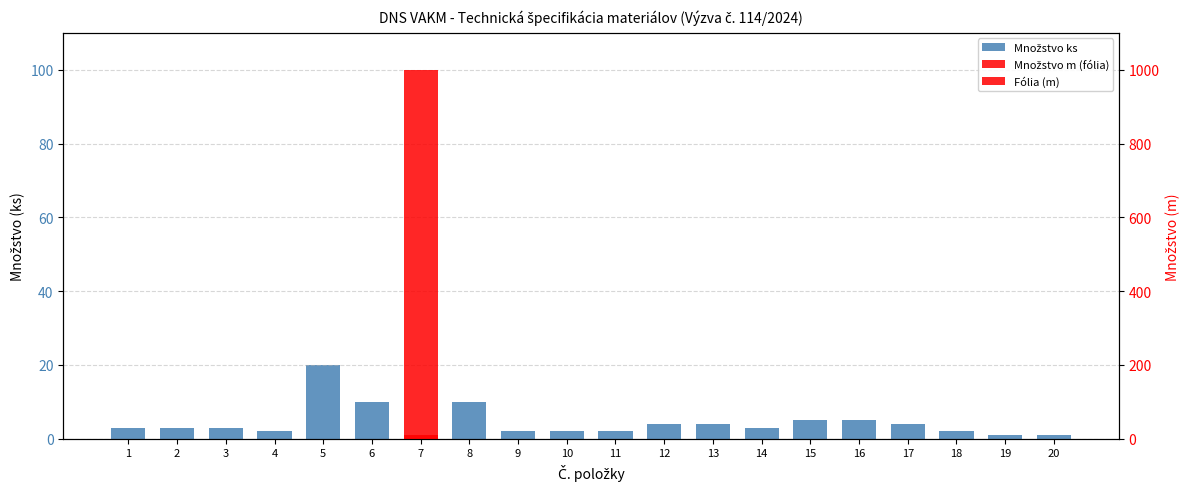

How many values in the Množstvo m (fólia) series exceed 0?

1